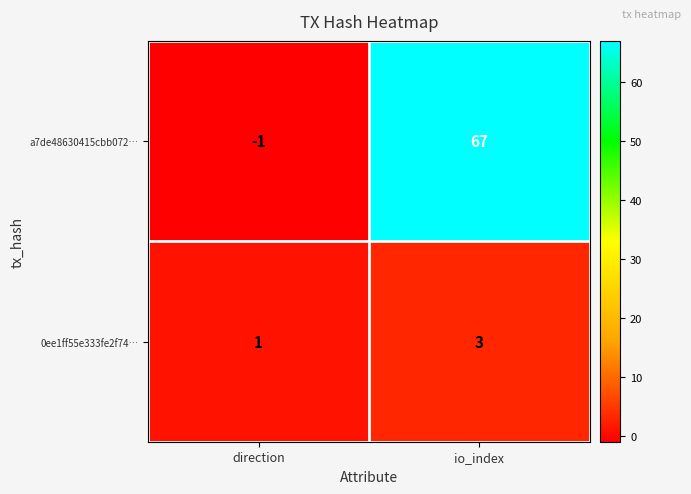

How many values in a7de48630415cbb072… are below zero?

1